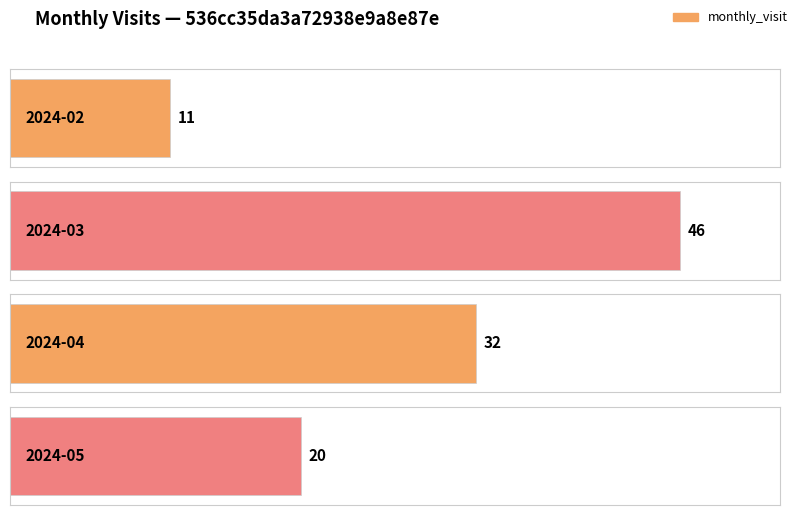

List the labels in order of value, smallest first.

2024-02, 2024-05, 2024-04, 2024-03